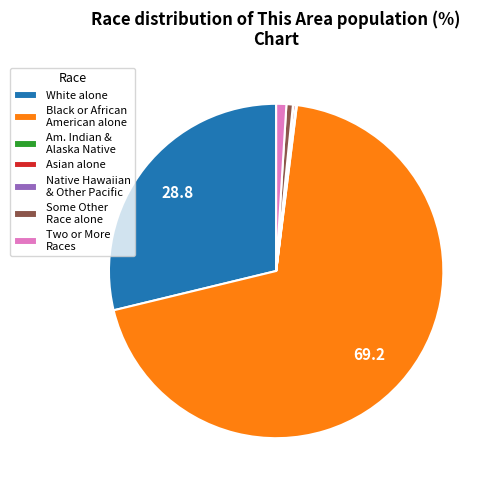

Which category has the biggest portion of the pie?

Black or African American alone